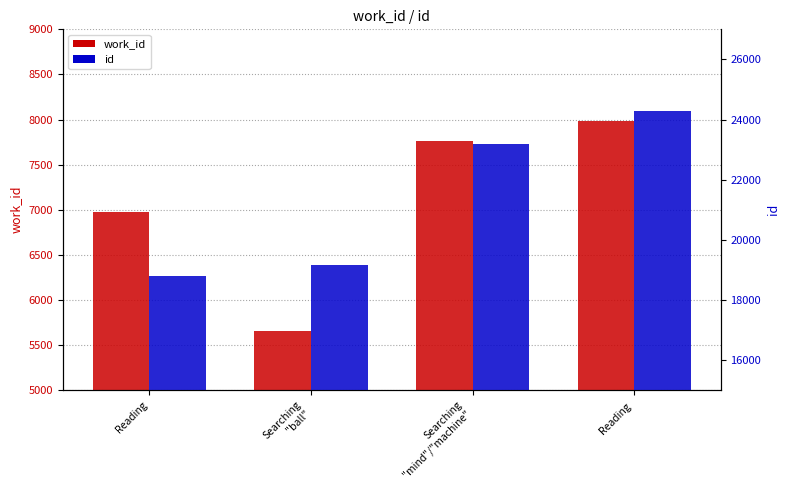

Reading right to left, extract all data points from this chart.

work_id: Reading =7984	Searching
"mind"/"machine"=7760	Searching
"ball"=5658	Reading=6971
id: Reading =24297	Searching
"mind"/"machine"=23173	Searching
"ball"=19154	Reading=18792